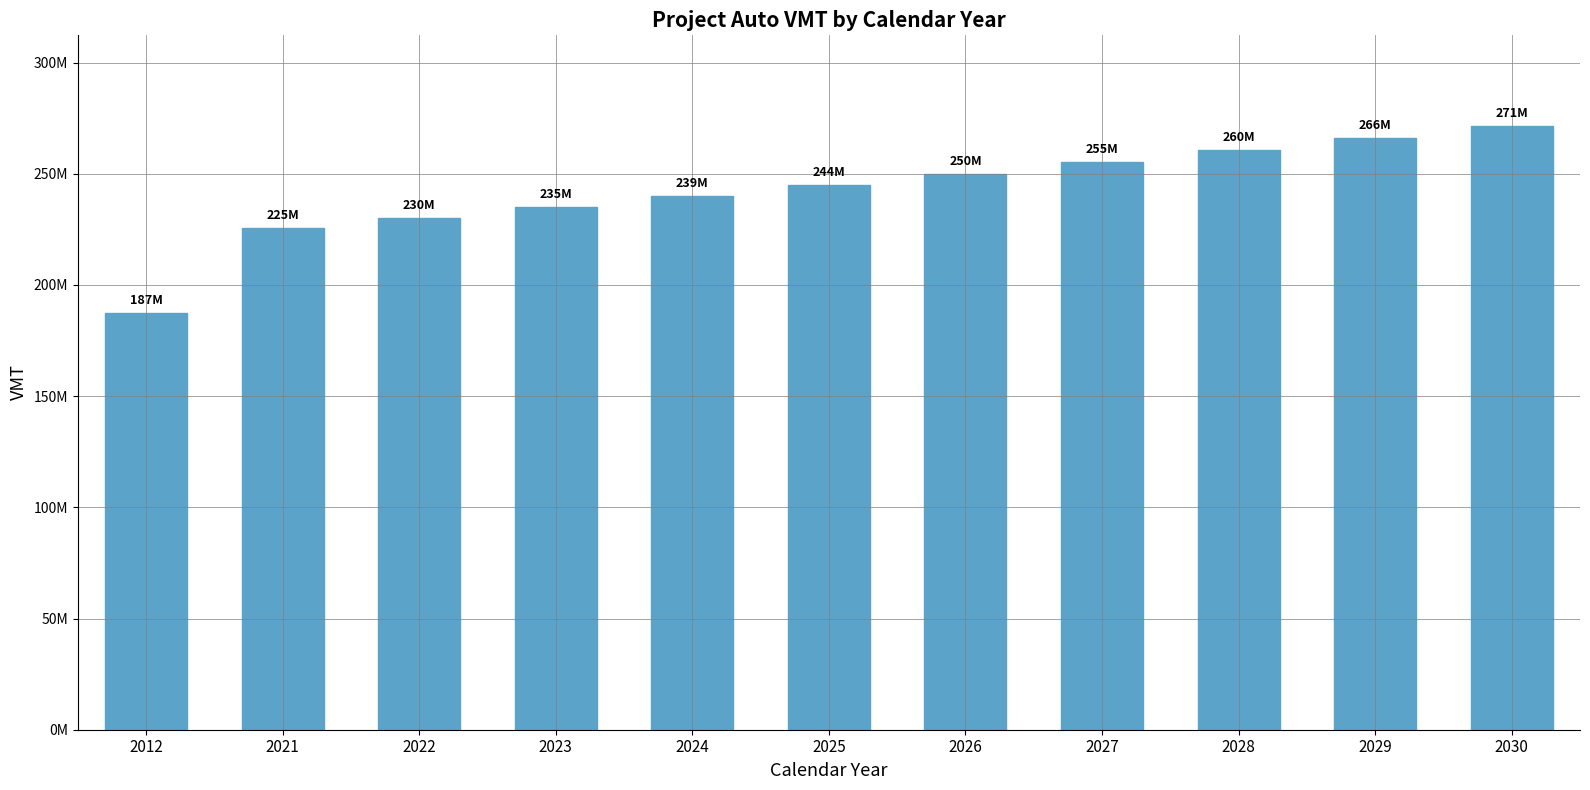

The chart shows a value of 266002825.8 at 2029. True or false?

True